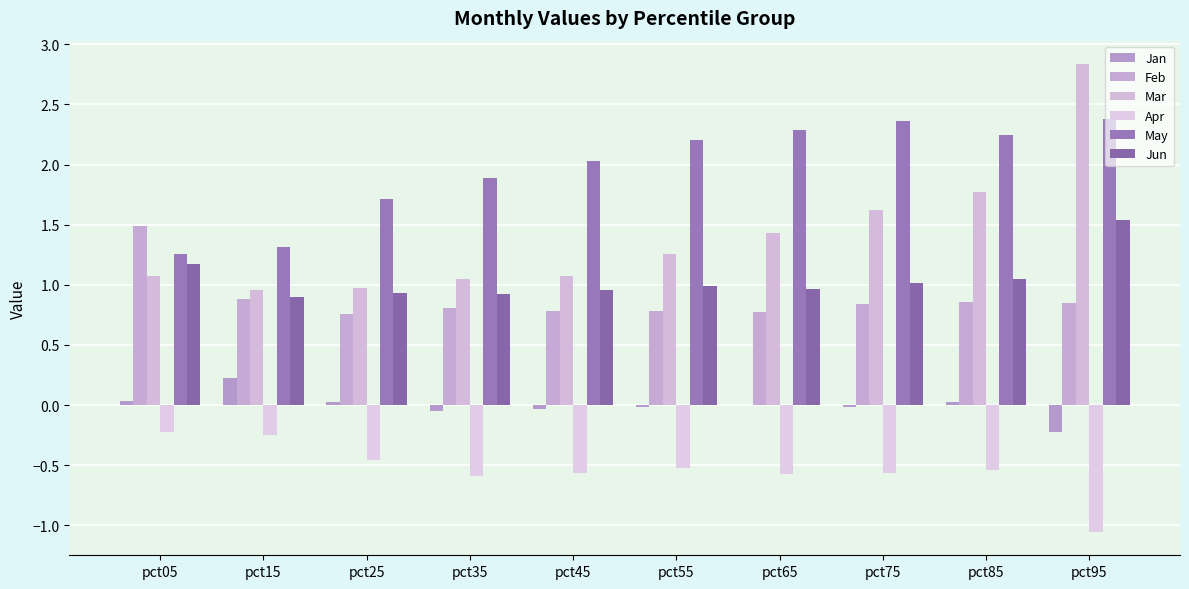

What is the maximum value shown in the chart?

2.8